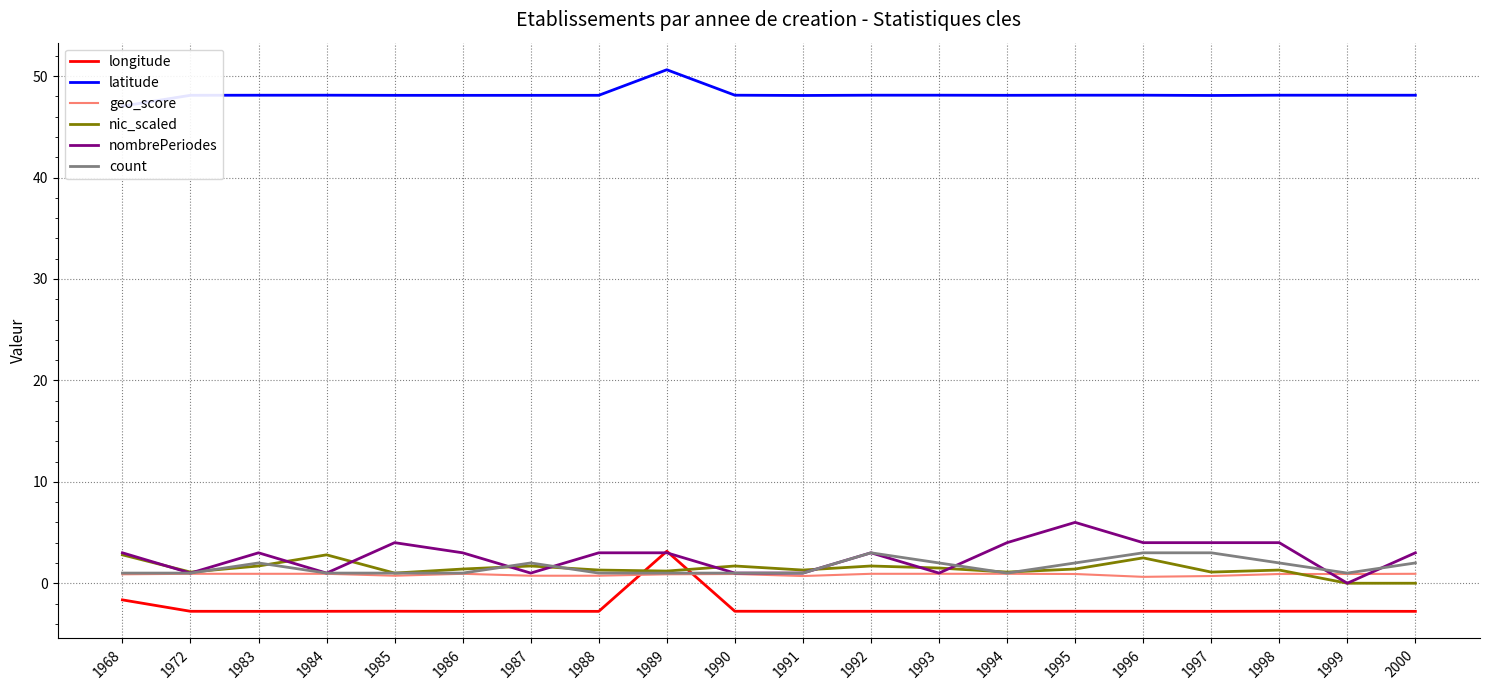

How many interior local peaks does the count series have?

3